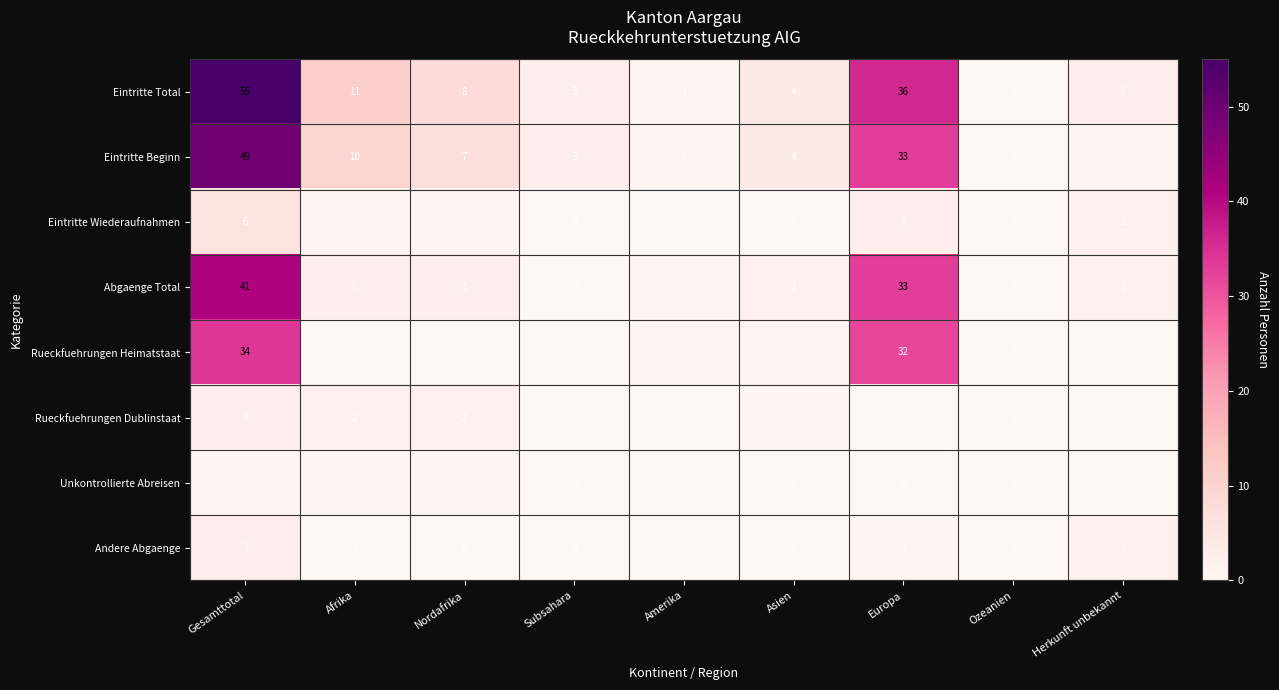

Where is Eintritte Wiederaufnahmen nearest to the value 3?

Europa